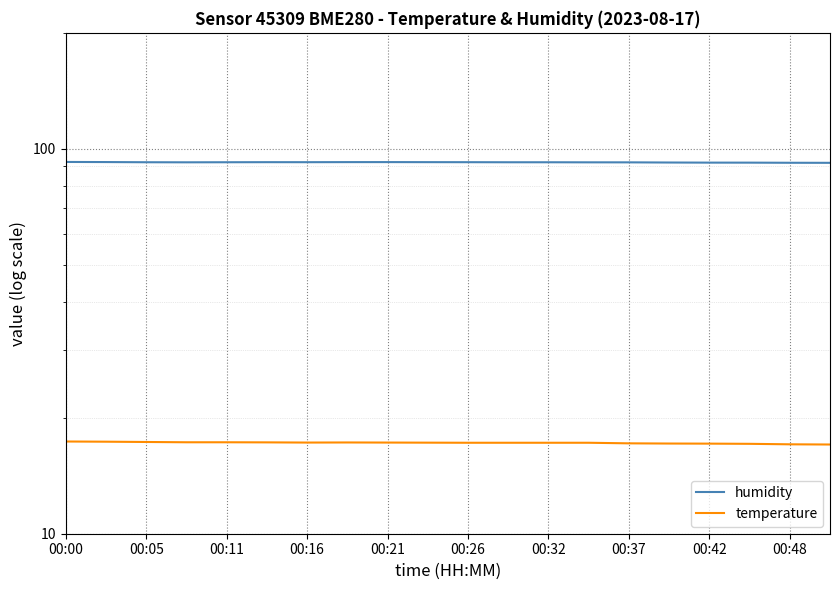

Rank the series by their average value, from highest to lowest.

humidity, temperature